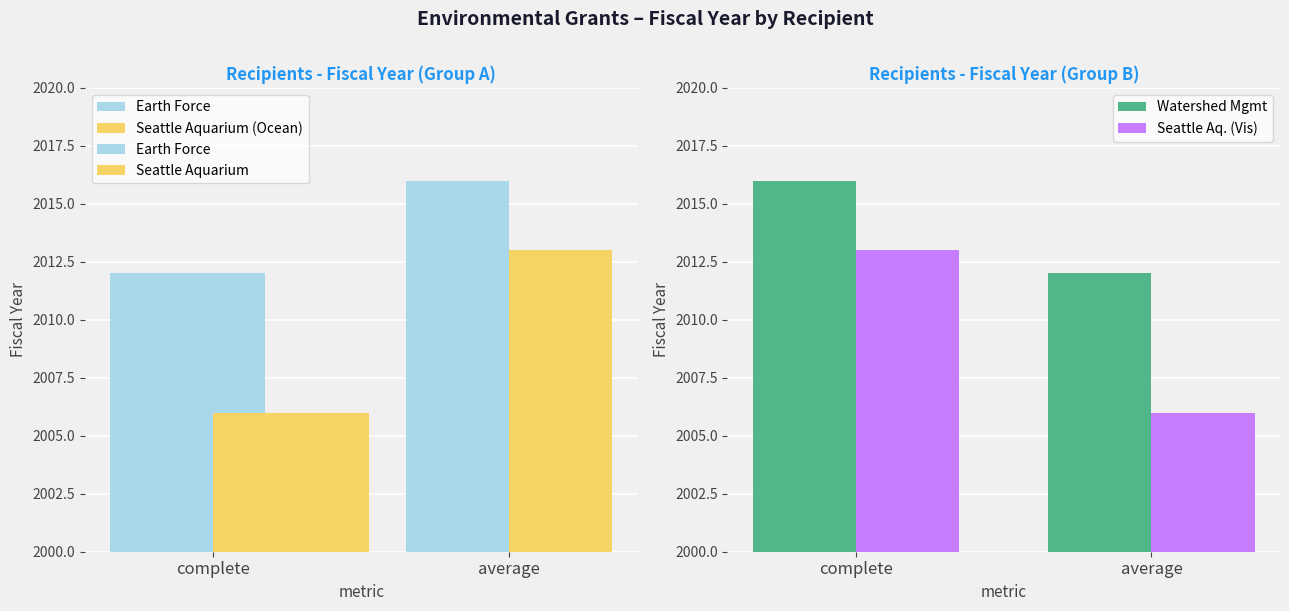

How many distinct data groups are displayed?

4